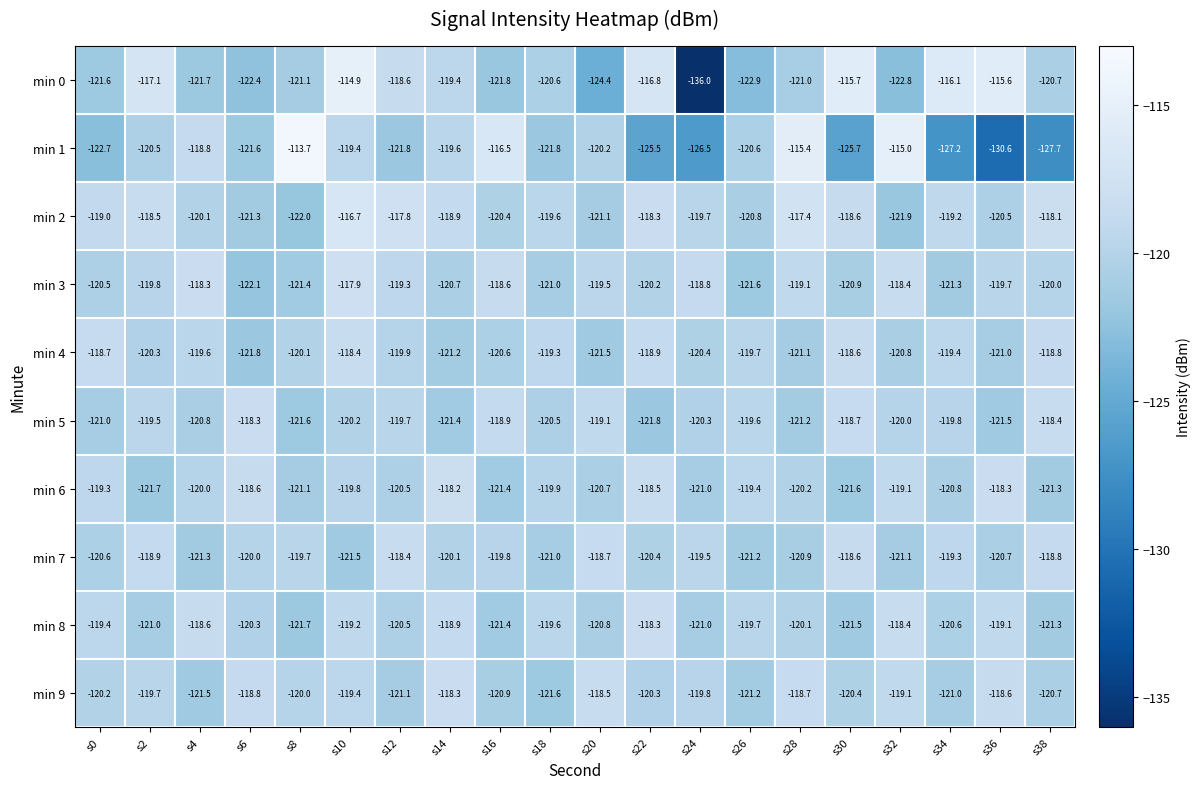

Rank the categories by min 6 value from highest to lowest.

s14, s36, s22, s6, s32, s0, s26, s10, s18, s4, s28, s12, s20, s34, s24, s8, s38, s16, s30, s2